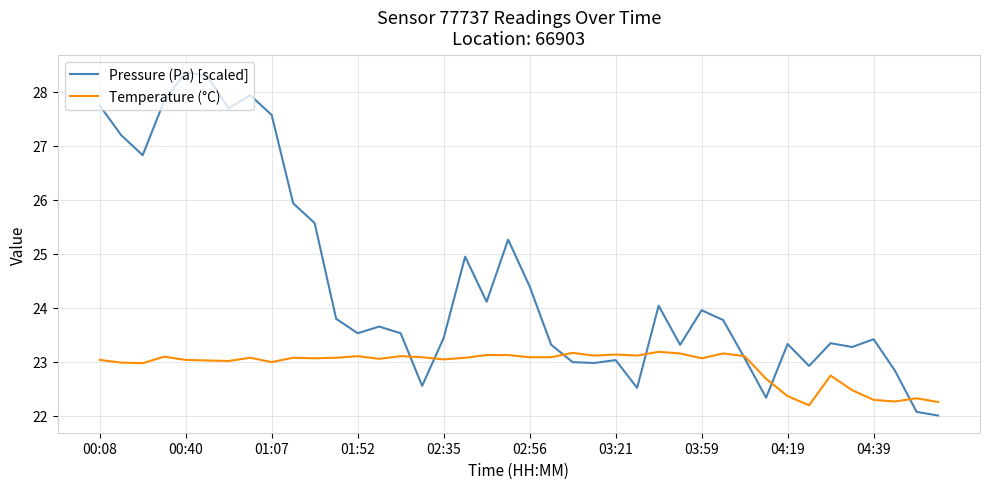

What is the highest value of the Temperature (°C) series?

23.2